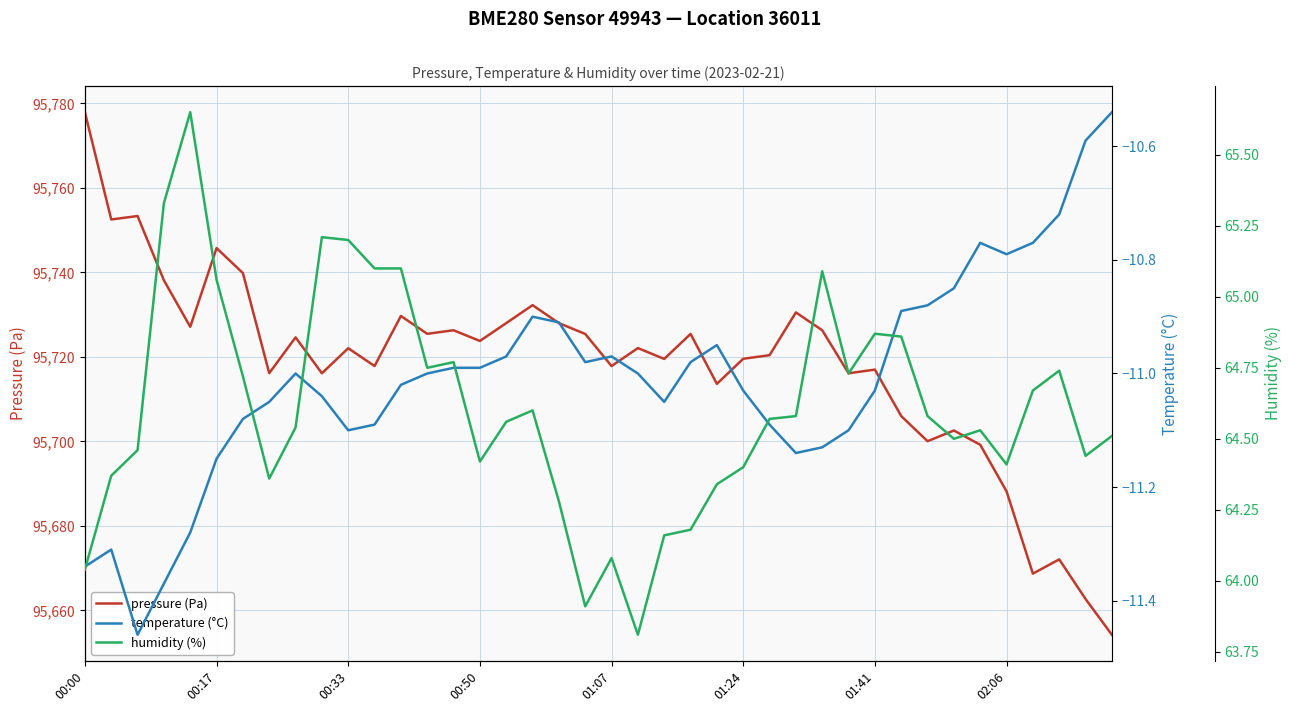

True or false: pressure (Pa) and temperature (°C) cross at least once.

False